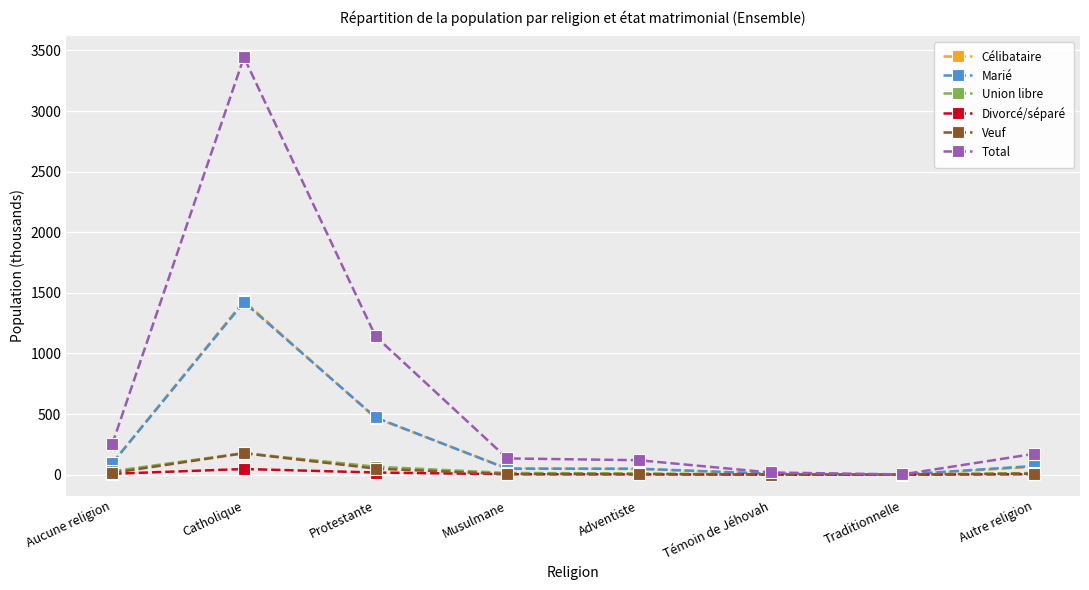

What is the greatest value displayed?

3443.5